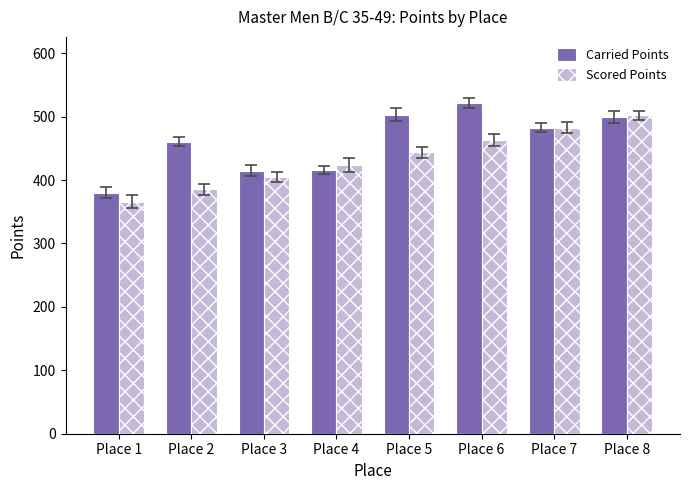

At which label does Carried Points first exceed 482?

Place 5